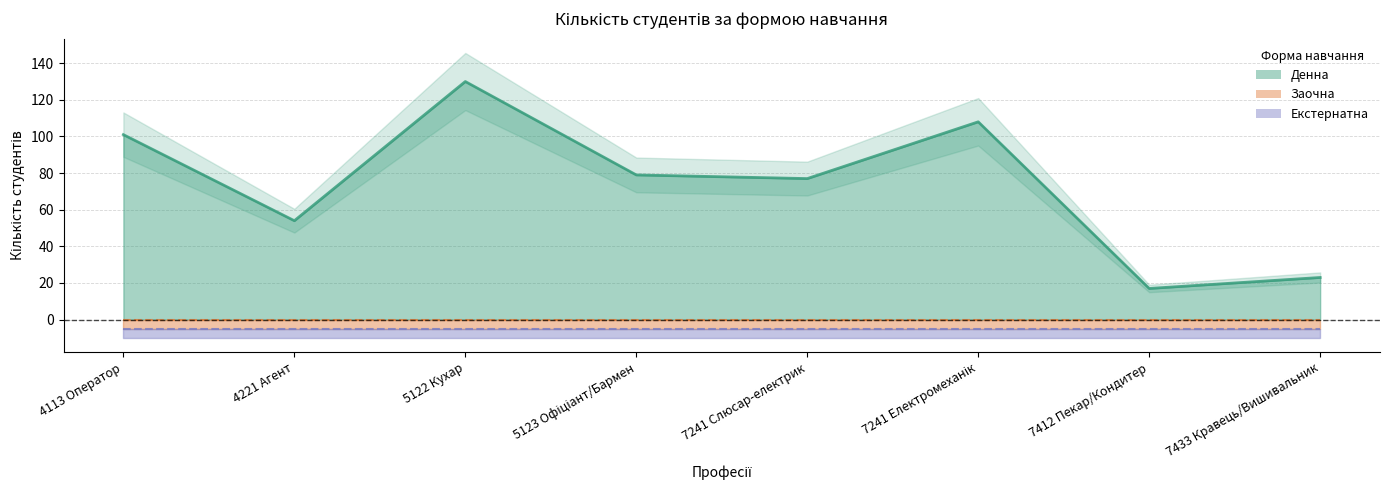

True or false: Екстернатна and Дистанційна intersect in this chart.

False